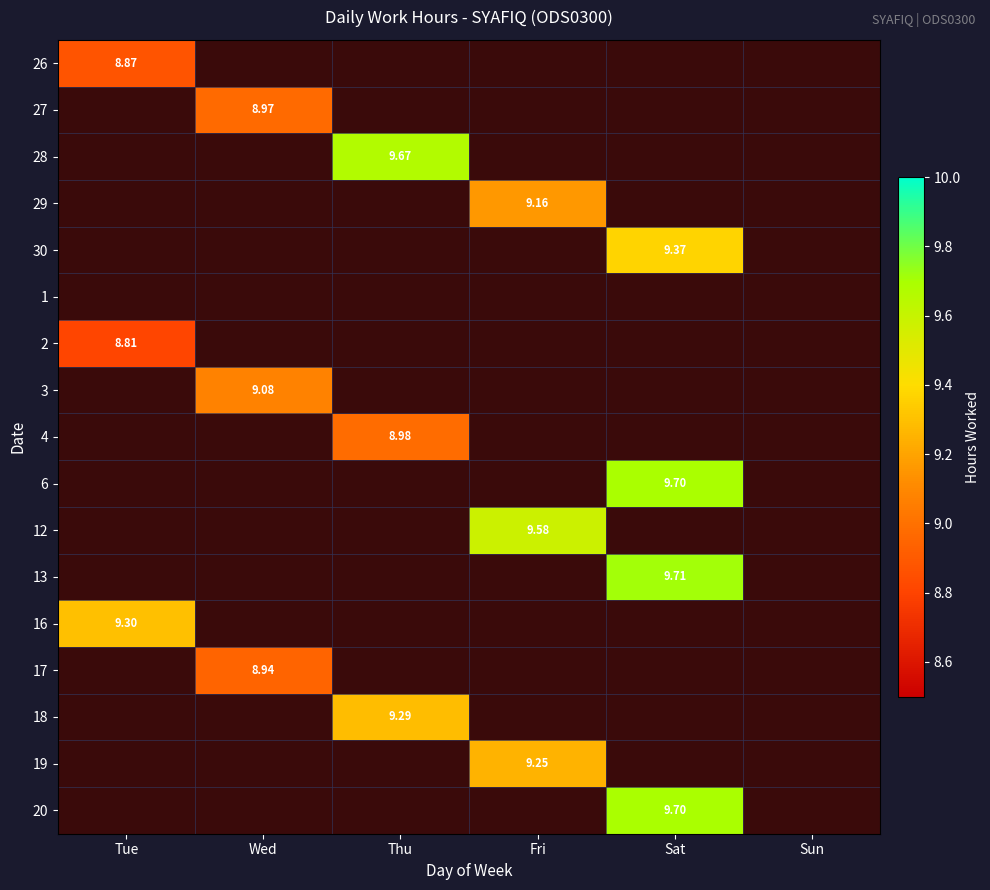

At Sun, list the series in order from smallest to largest.

26, 27, 28, 29, 30, 1, 2, 3, 4, 6, 12, 13, 16, 17, 18, 19, 20